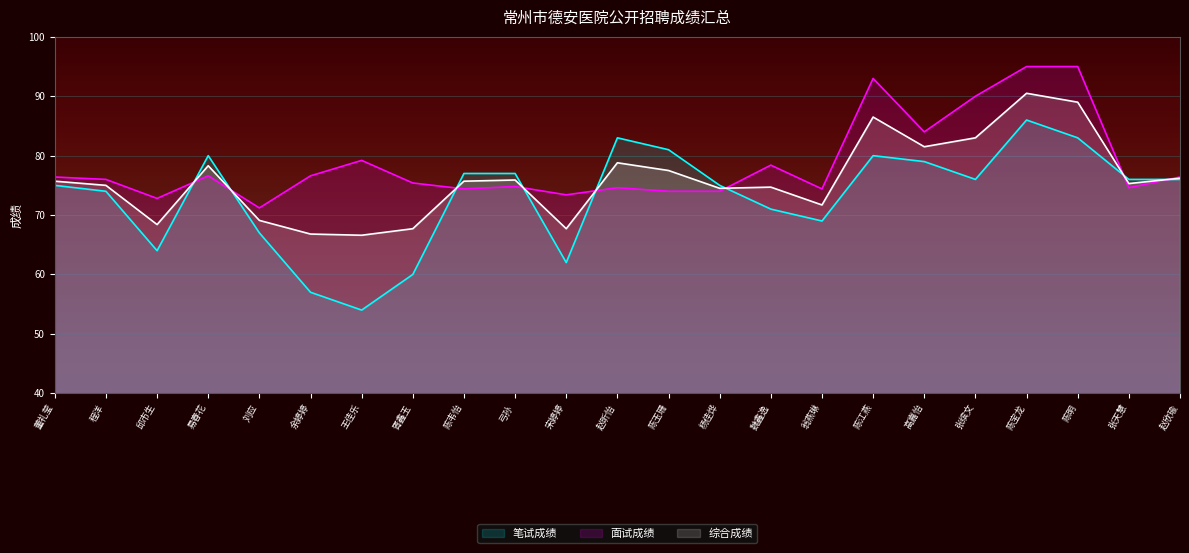

List the series in order of their overall mean, lowest first.

笔试成绩, 综合成绩, 面试成绩